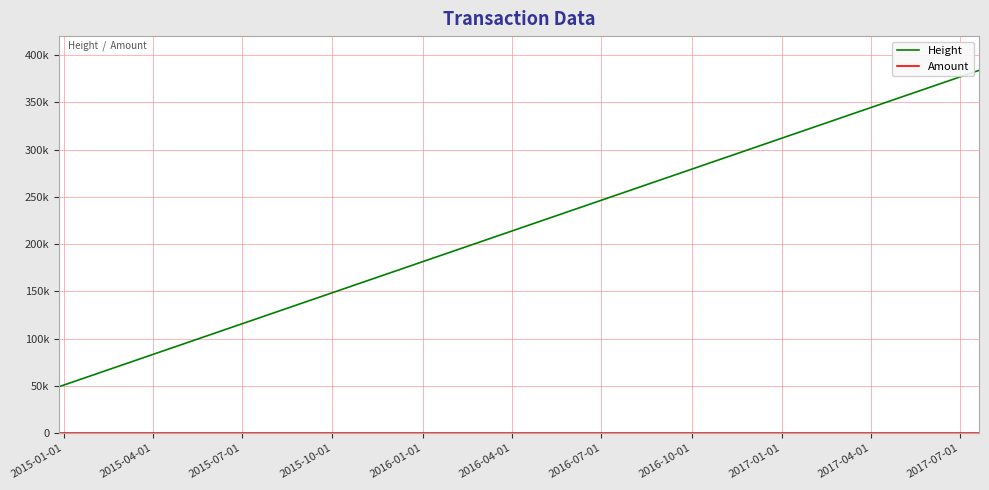

Is this an area chart (filled region under the line)?

No